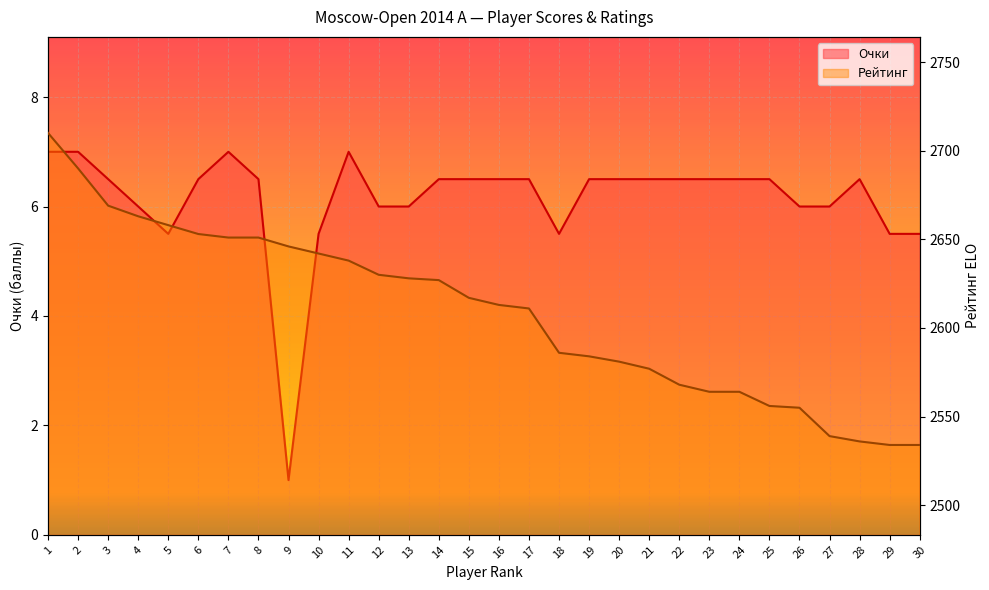

Reading left to right, list all the values displayed in this chart.

Очки: 1=7.0	2=7.0	3=6.5	4=6.0	5=5.5	6=6.5	7=7.0	8=6.5	9=1.0	10=5.5	11=7.0	12=6.0	13=6.0	14=6.5	15=6.5	16=6.5	17=6.5	18=5.5	19=6.5	20=6.5	21=6.5	22=6.5	23=6.5	24=6.5	25=6.5	26=6.0	27=6.0	28=6.5	29=5.5	30=5.5
Рейтинг: 1=2710.0	2=2690.0	3=2669.0	4=2663.0	5=2658.0	6=2653.0	7=2651.0	8=2651.0	9=2646.0	10=2642.0	11=2638.0	12=2630.0	13=2628.0	14=2627.0	15=2617.0	16=2613.0	17=2611.0	18=2586.0	19=2584.0	20=2581.0	21=2577.0	22=2568.0	23=2564.0	24=2564.0	25=2556.0	26=2555.0	27=2539.0	28=2536.0	29=2534.0	30=2534.0